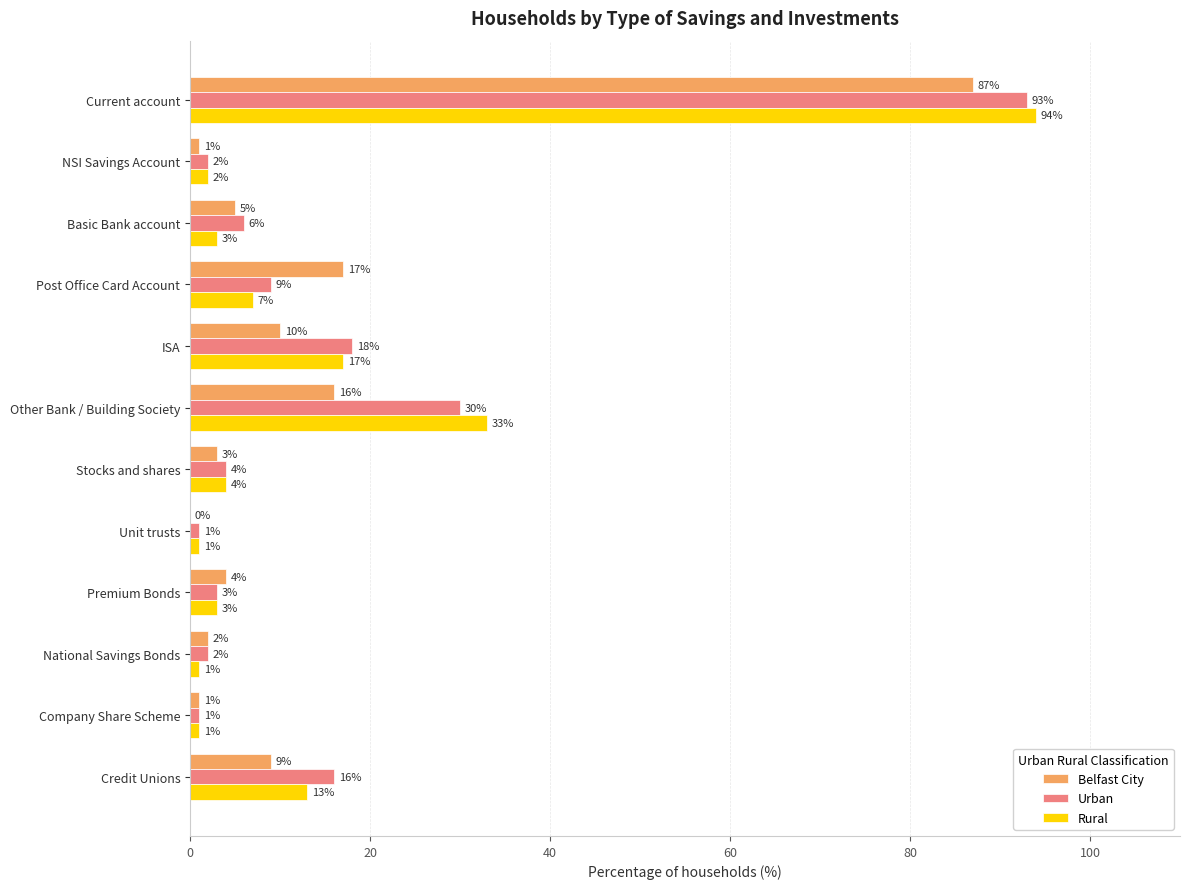

What is the highest value of the Urban series?

93